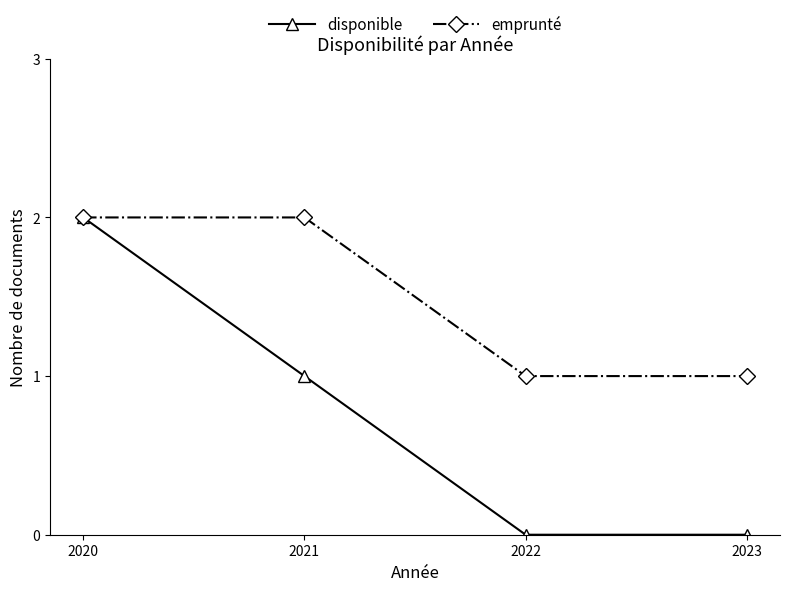

Which series changed the most between 2020 and 2022?

disponible